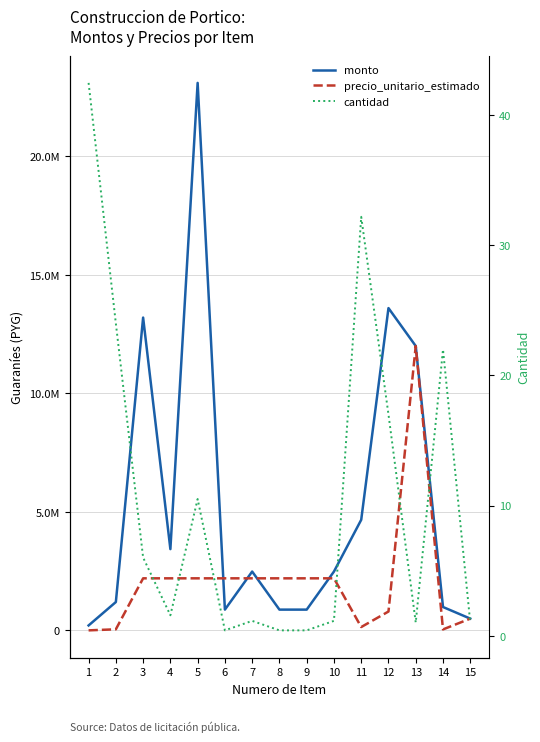

What is the highest value of the monto series?

23100000.0